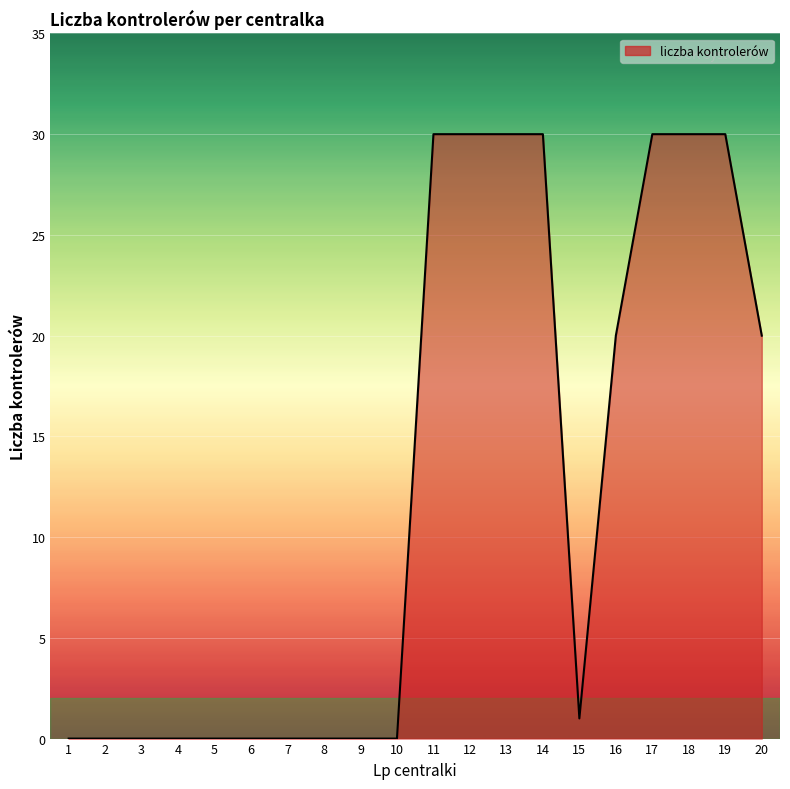

What is the difference between the values at 14 and 7?

30